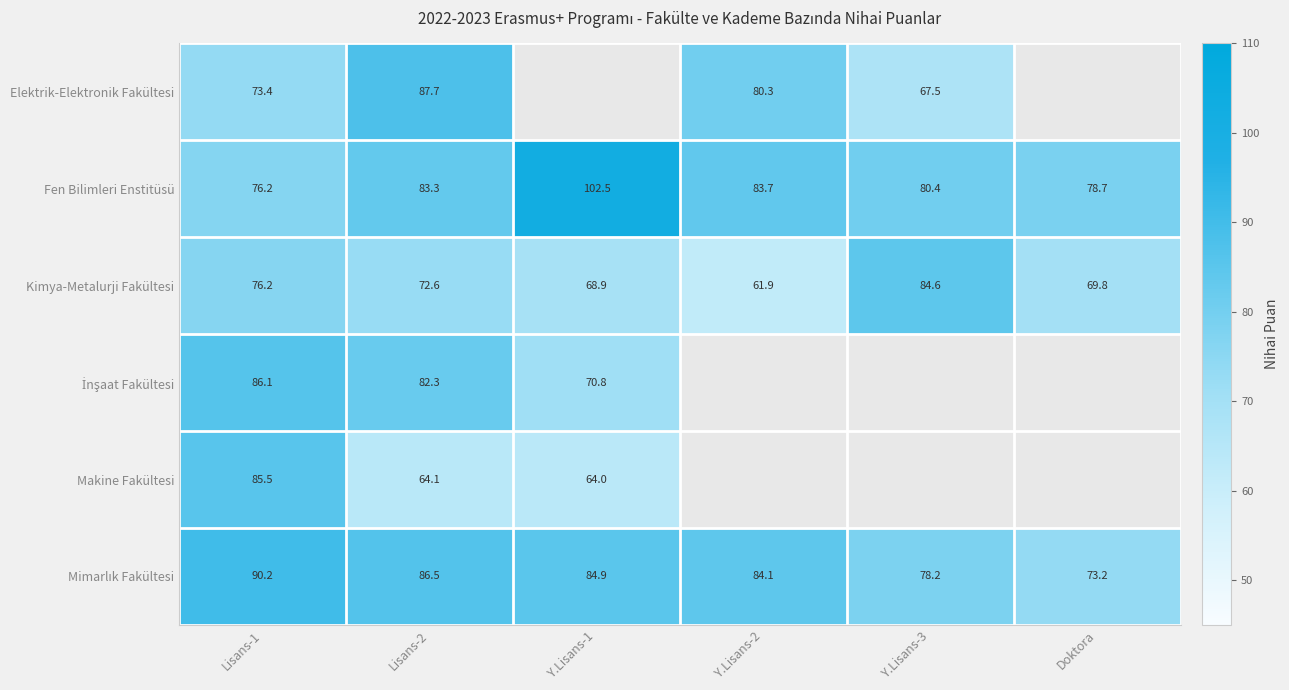

At how many categories does at least one series exceed 69?

6